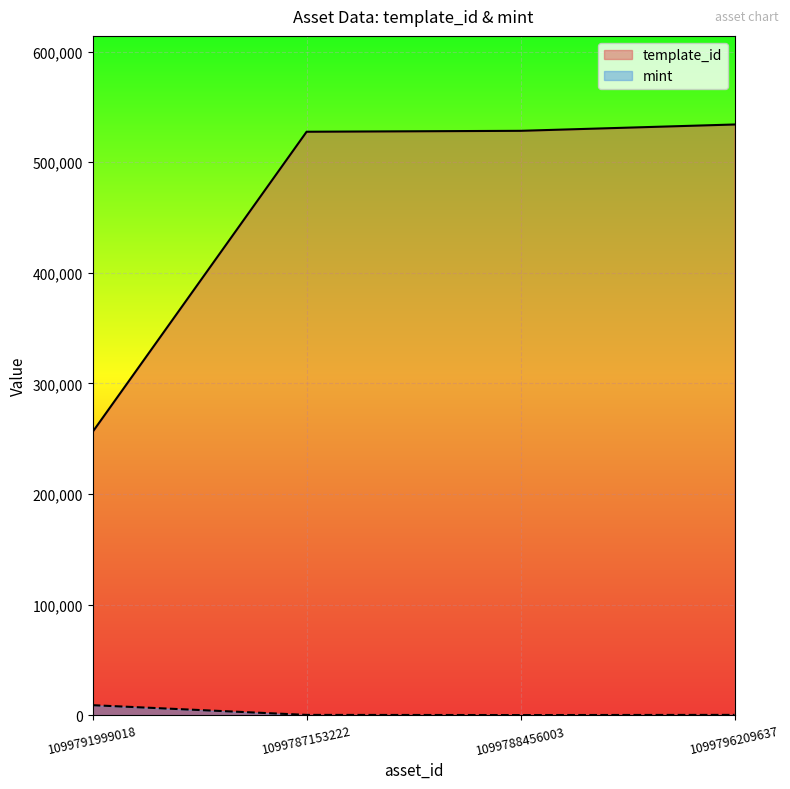

Which series changed the most between 1099791999018 and 1099787153222?

template_id